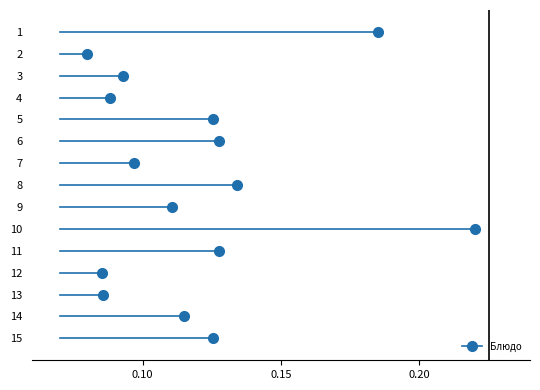

What is the range of Y values (max minus min)?

14